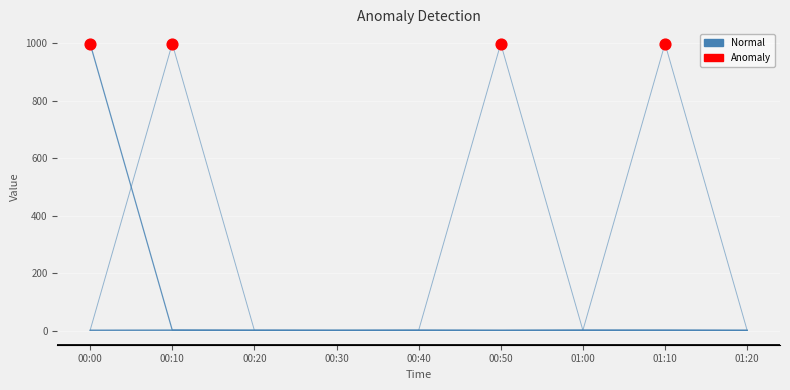

How many lines are shown in the chart?

6